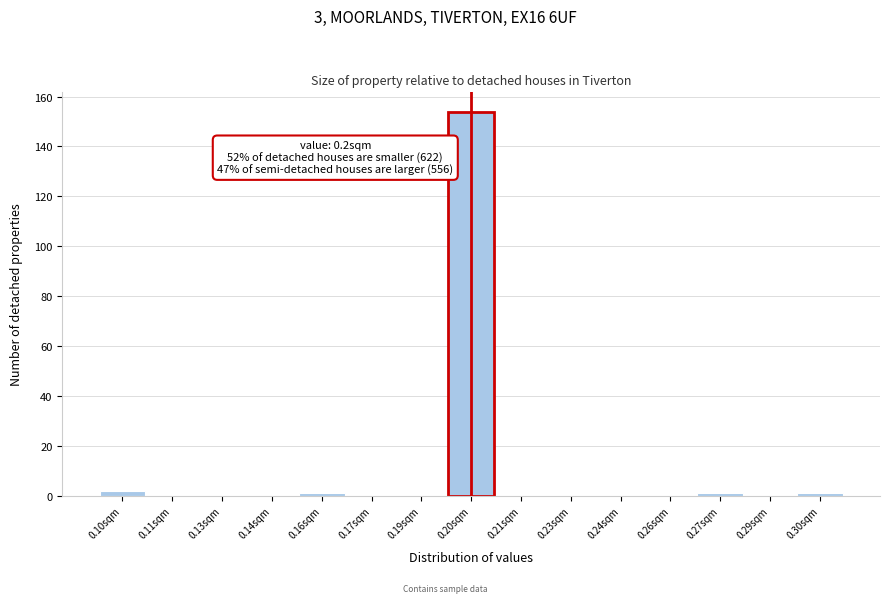

Reading left to right, extract all data points from this chart.

0.10sqm=2	0.11sqm=0	0.13sqm=0	0.14sqm=0	0.16sqm=1	0.17sqm=0	0.19sqm=0	0.20sqm=154	0.21sqm=0	0.23sqm=0	0.24sqm=0	0.26sqm=0	0.27sqm=1	0.29sqm=0	0.30sqm=1